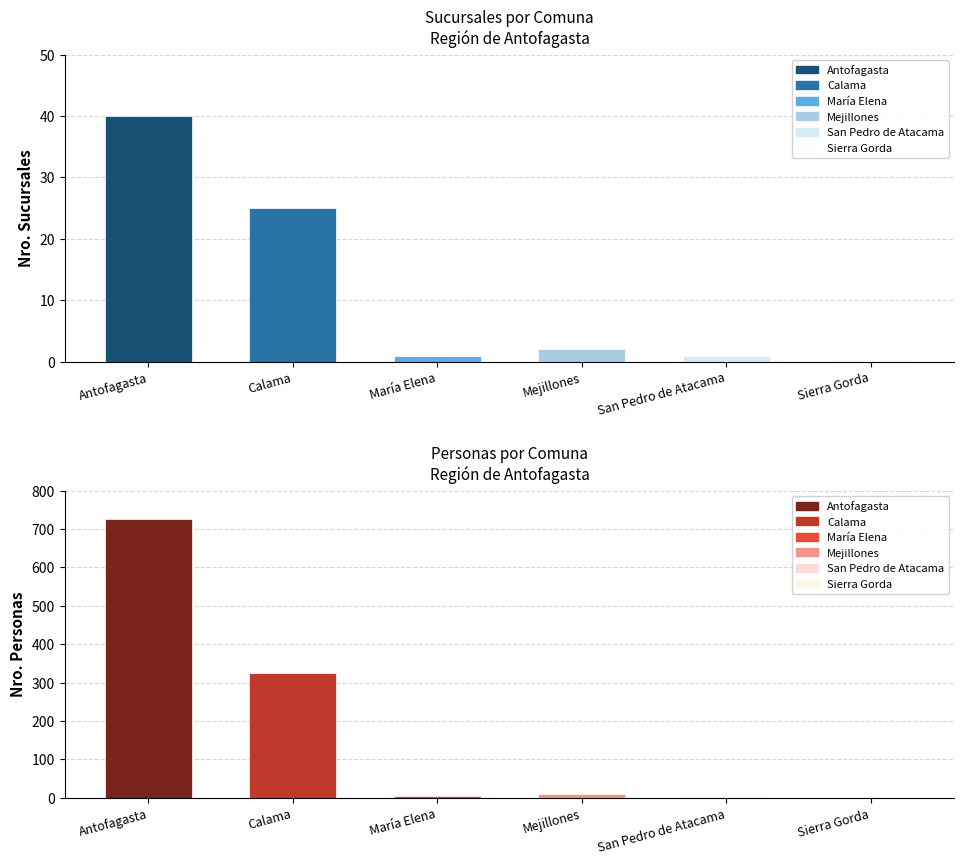

What is the spread (max minus min) of values at Antofagasta?

686